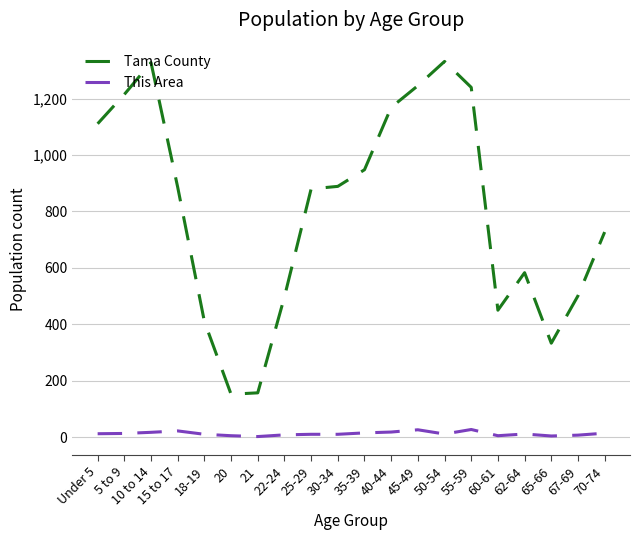

At which label does Tama County first exceed 886?

Under 5